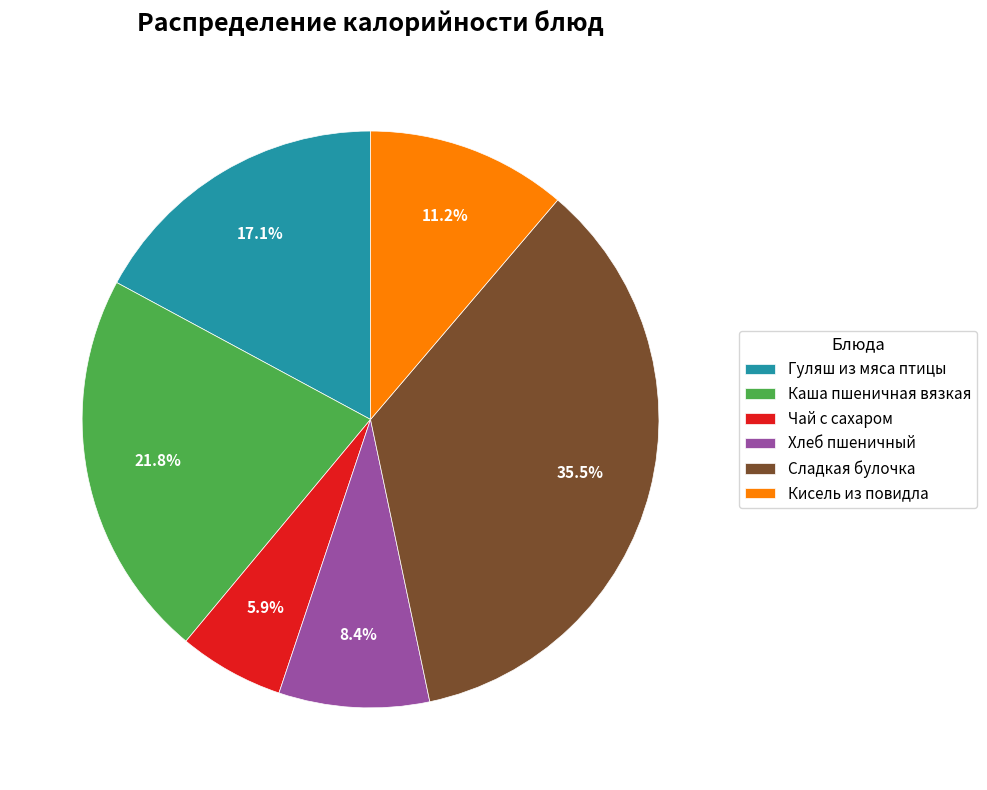

What is the total percentage of Чай с сахаром and Каша пшеничная вязкая?

27.7%